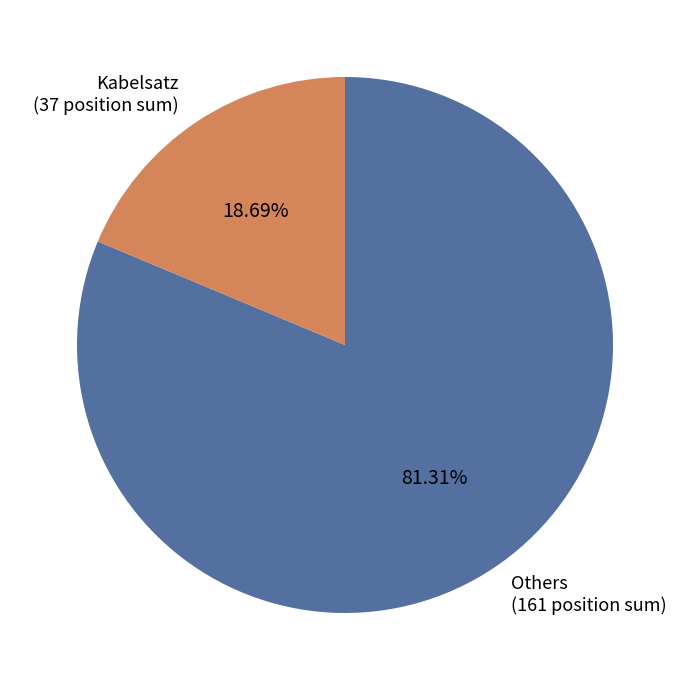

Between Kabelsatz (37 position sum) and Others (161 position sum), which is larger?

Others (161 position sum)